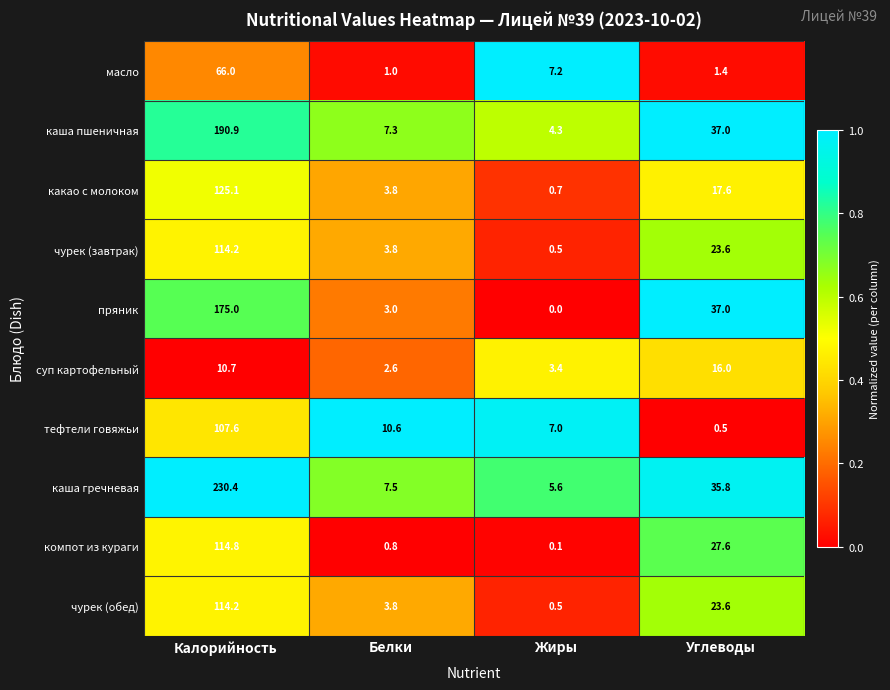

List the labels in order of пряник value, largest first.

Калорийность, Углеводы, Белки, Жиры